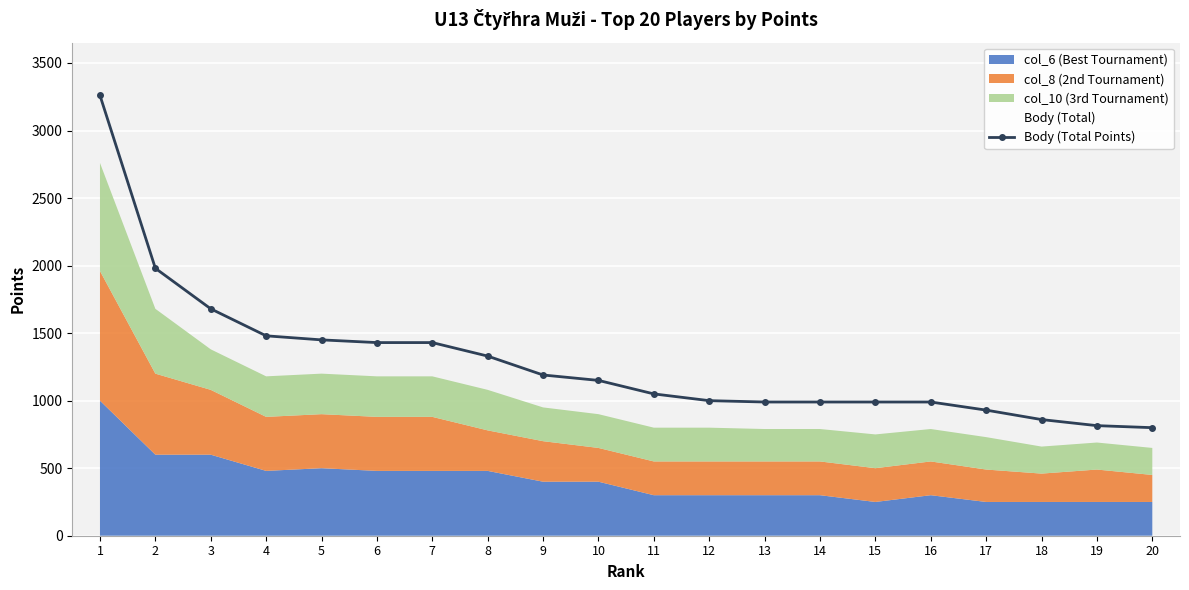

Reading left to right, transcribe all the data shown in this chart.

1=3260	2=1980	3=1680	4=1480	5=1450	6=1430	7=1430	8=1330	9=1190	10=1150	11=1050	12=1000	13=990	14=990	15=990	16=990	17=930	18=860	19=815	20=800